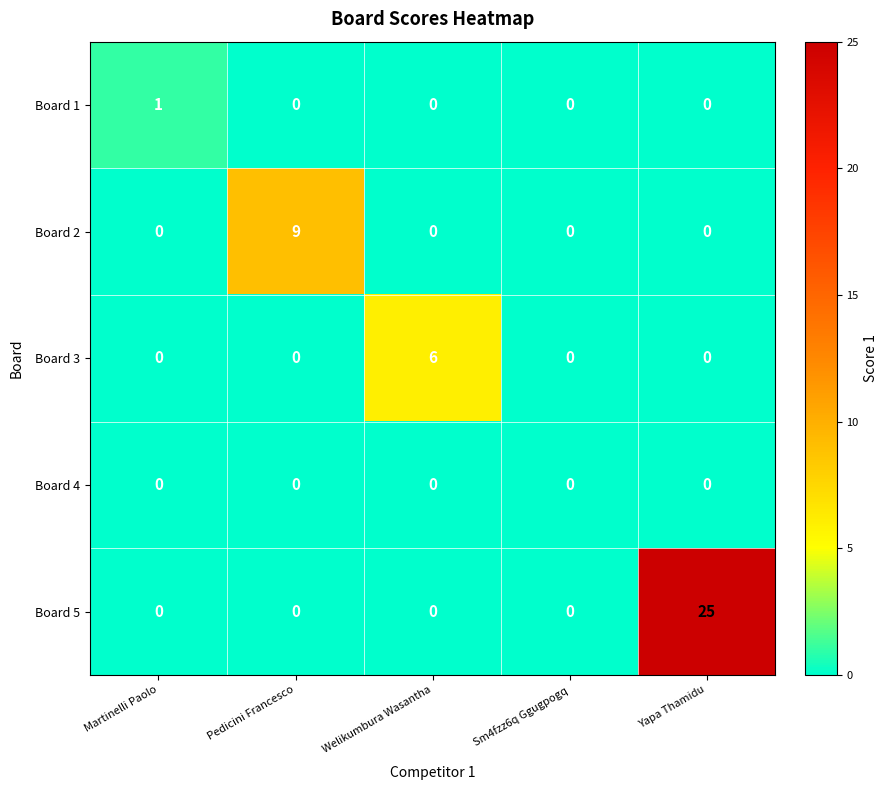

At which category does the chart reach its peak across all series?

Yapa Thamidu